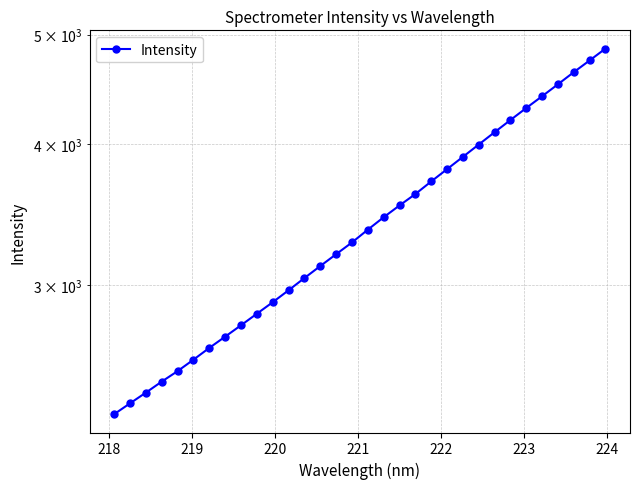

What is the value of the 18th point from the left?

3444.7